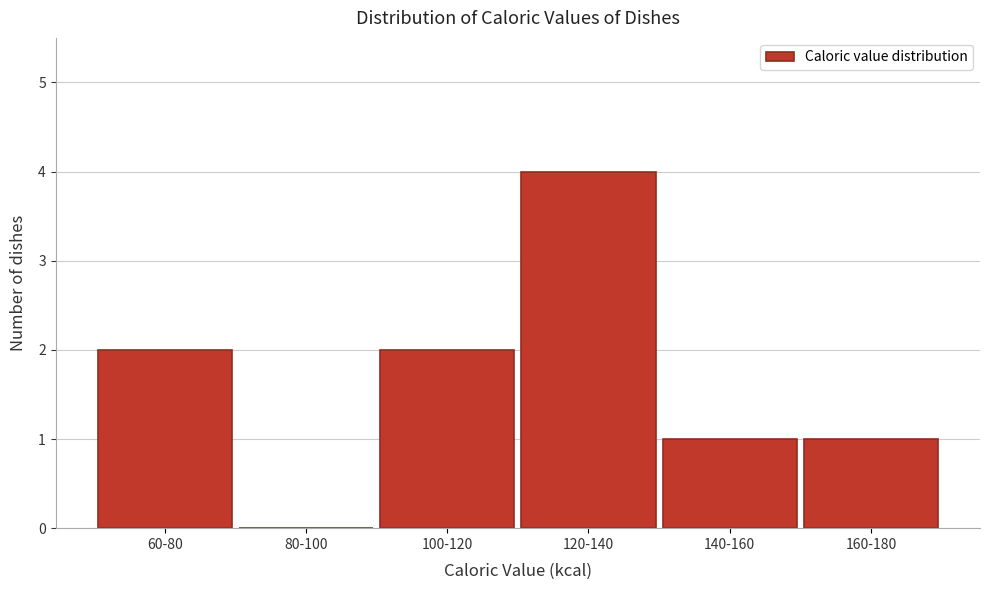

Reading left to right, transcribe all the data shown in this chart.

60-80=2	80-100=0	100-120=2	120-140=4	140-160=1	160-180=1